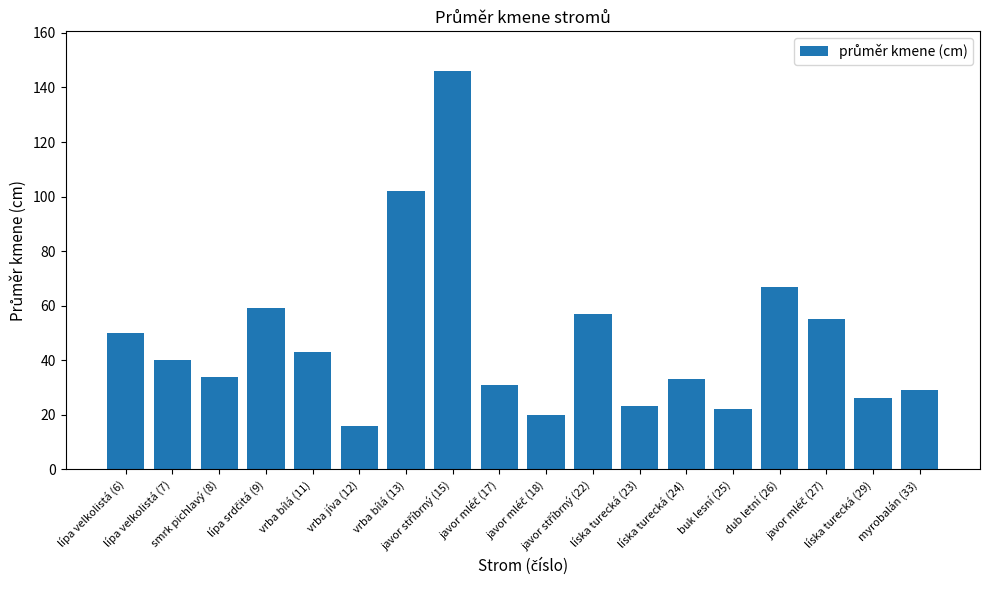

Reading left to right, what are all the values shown in this chart?

50	40	34	59	43	16	102	146	31	20	57	23	33	22	67	55	26	29